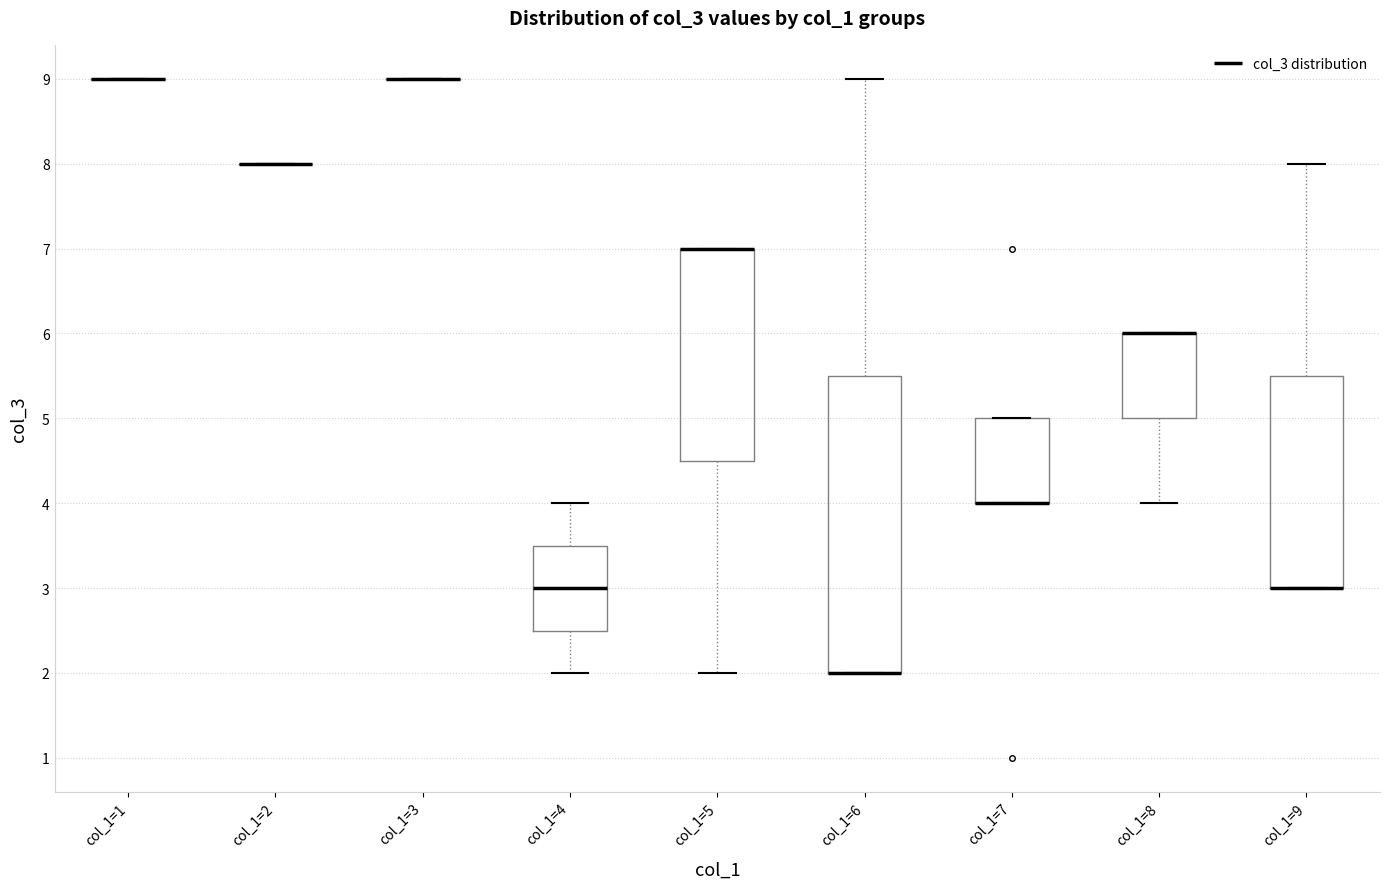

Reading left to right, read every box against the y-axis: the position of its median line, the range the box covers, and the ends of its whiskers. The values are not printed on the chart, so give them approximately, as read against the axis.

col_1=1: box collapsed to a line at 9.0, whiskers 9.0 to 9.0
col_1=2: box collapsed to a line at 8.0, whiskers 8.0 to 8.0
col_1=3: box collapsed to a line at 9.0, whiskers 9.0 to 9.0
col_1=4: median 3.0, box 2.5 to 3.5, whiskers 2.0 to 4.0
col_1=5: median 7.0 (drawn on the box's upper edge), box 4.5 to 7.0, whiskers 2.0 to 7.0
col_1=6: median 2.0 (drawn on the box's lower edge), box 2.0 to 5.5, whiskers 2.0 to 9.0
col_1=7: median 4.0 (drawn on the box's lower edge), box 4.0 to 5.0, whiskers 4.0 to 5.0
col_1=8: median 6.0 (drawn on the box's upper edge), box 5.0 to 6.0, whiskers 4.0 to 6.0
col_1=9: median 3.0 (drawn on the box's lower edge), box 3.0 to 5.5, whiskers 3.0 to 8.0